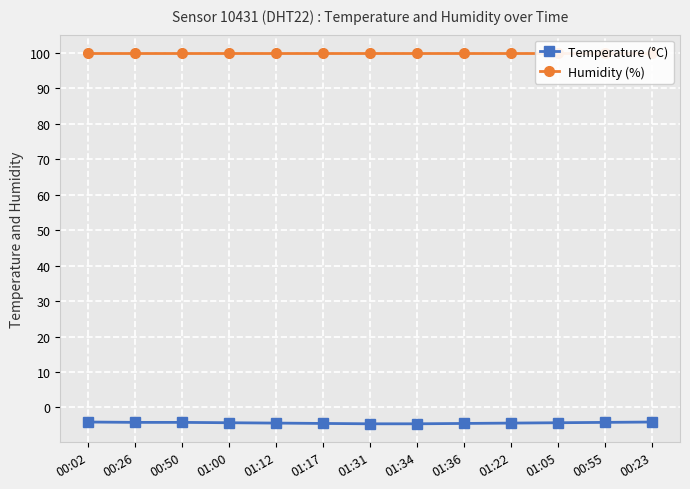

Rank the categories by Humidity (%) value from highest to lowest.

00:02, 00:26, 00:50, 01:00, 01:12, 01:17, 01:31, 01:34, 01:36, 01:22, 01:05, 00:55, 00:23